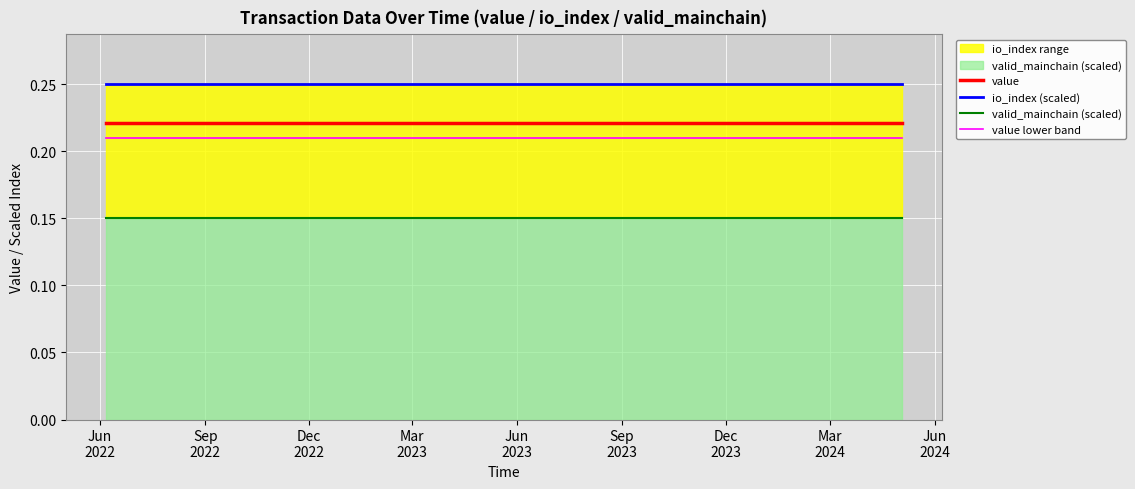

True or false: value lower band and value cross at least once.

False